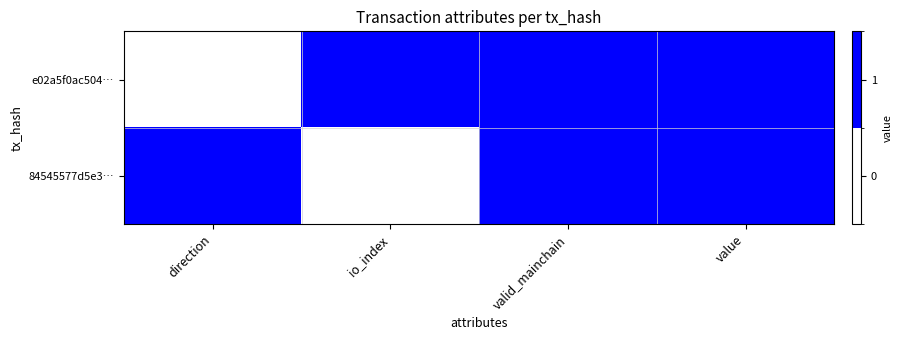

Between io_index and valid_mainchain, which is larger?

io_index